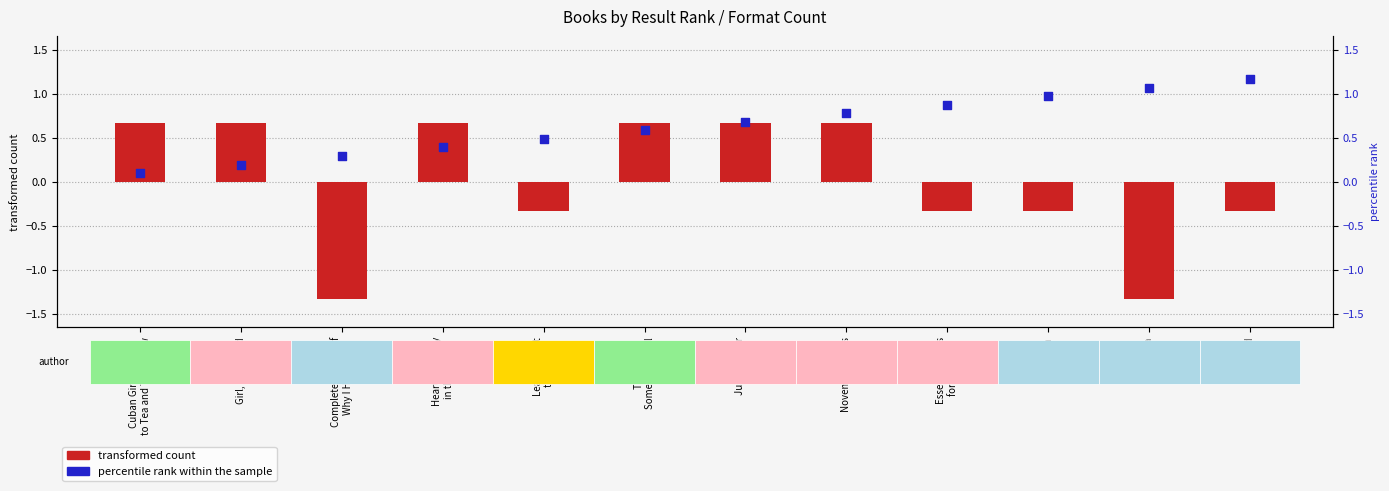

Which series reaches the minimum Y coordinate?

transformed count